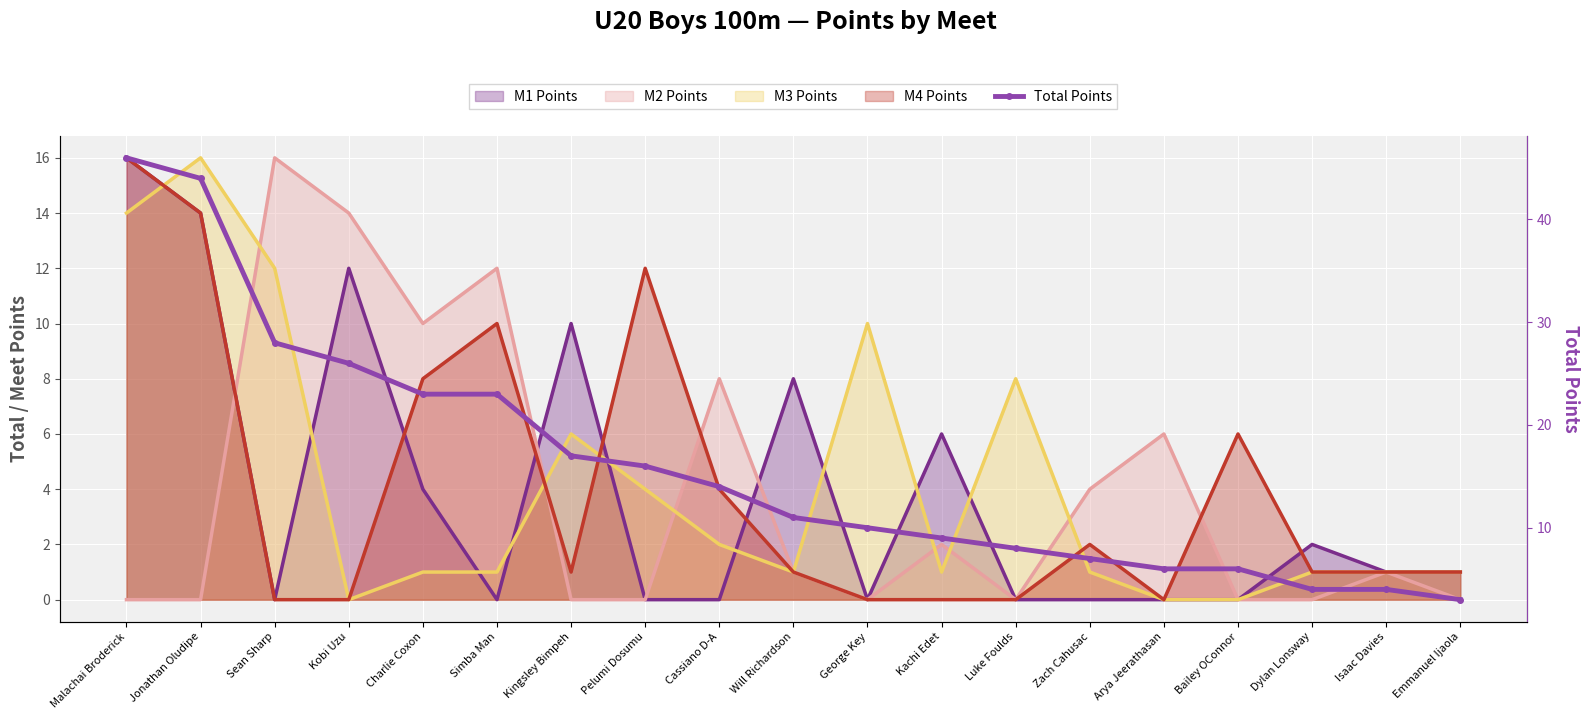

Reading right to left, what are all the values shown in this chart?

3	4	4	6	6	7	8	9	10	11	14	16	17	23	23	26	28	44	46